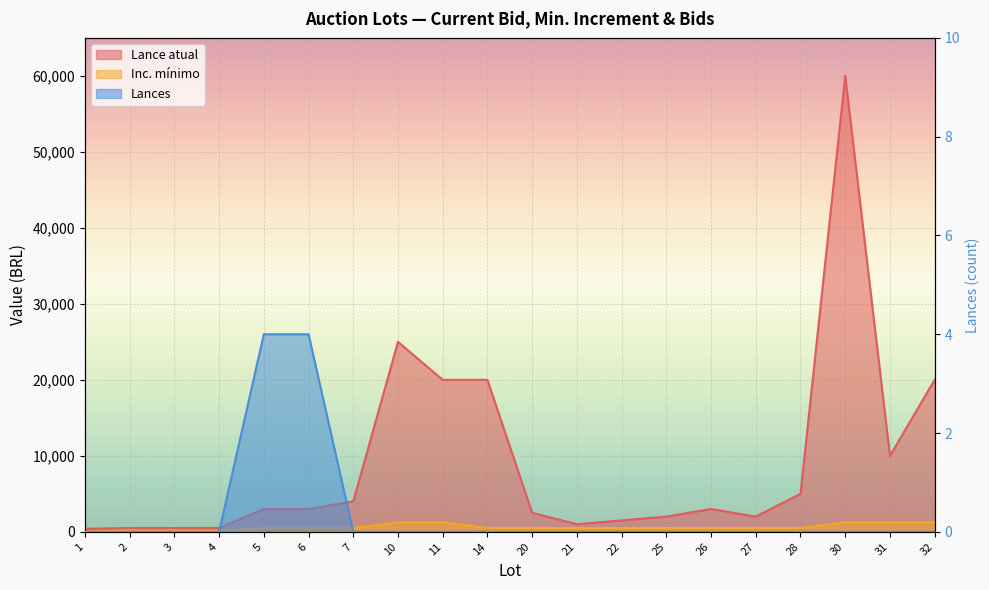

Rank the series by their maximum value, from highest to lowest.

Lance atual, Inc. mínimo, Lances